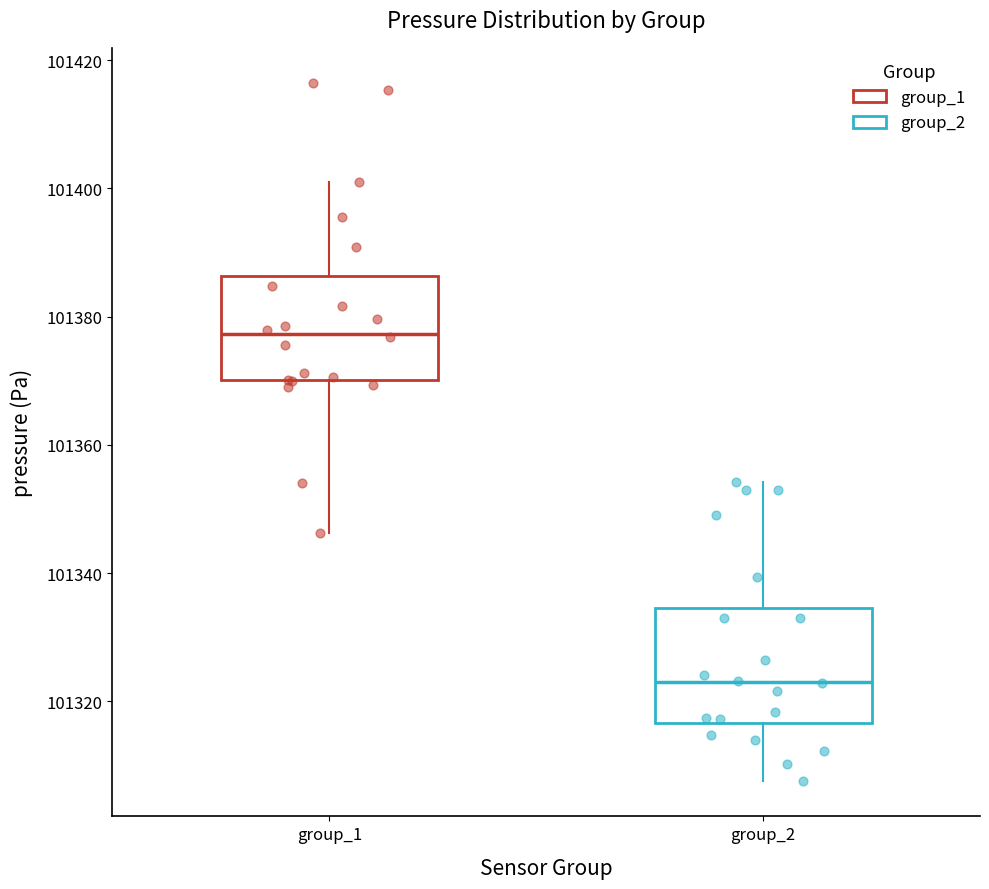

Reading left to right, read every box against the y-axis: the position of its median line, the range the box covers, and the ends of its whiskers. The values are not printed on the chart, so give them approximately, as read against the axis.

group_1: median 101378, box 101370 to 101386, whiskers 101346 to 101402
group_2: median 101324, box 101316 to 101334, whiskers 101308 to 101354